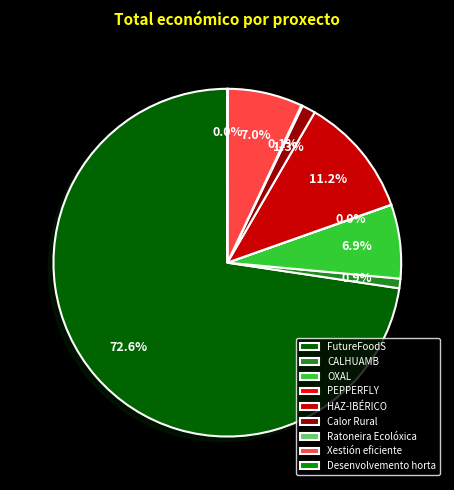

How much of the chart is everything except OXAL?

93.1%